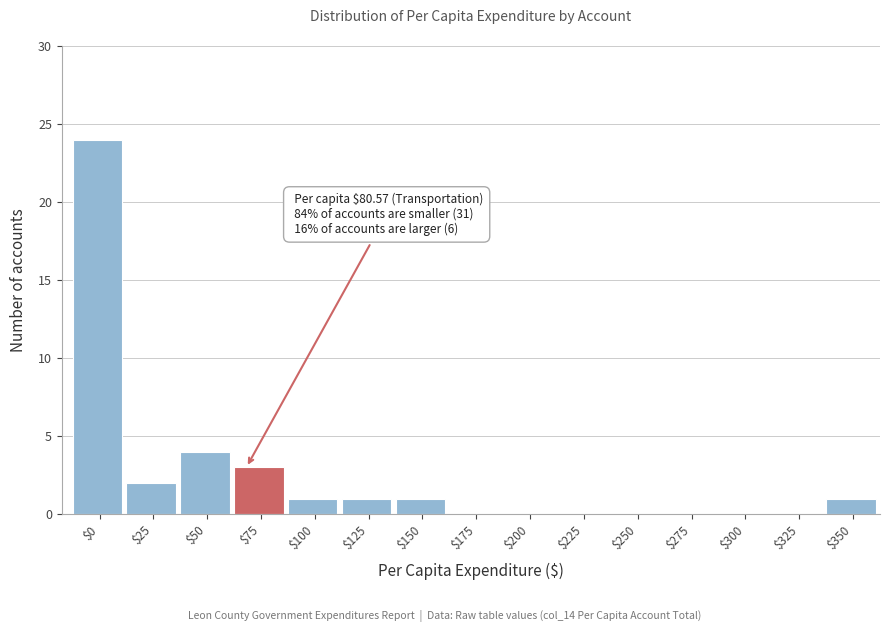

Which category has the highest value across all series?

$0